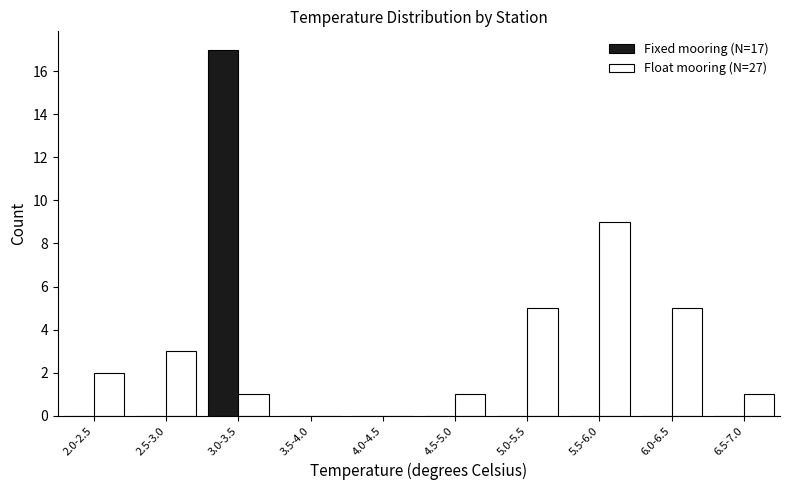

Reading left to right, list all the values displayed in this chart.

Fixed mooring (N=17): 0	0	17	0	0	0	0	0	0	0
Float mooring (N=27): 2	3	1	0	0	1	5	9	5	1